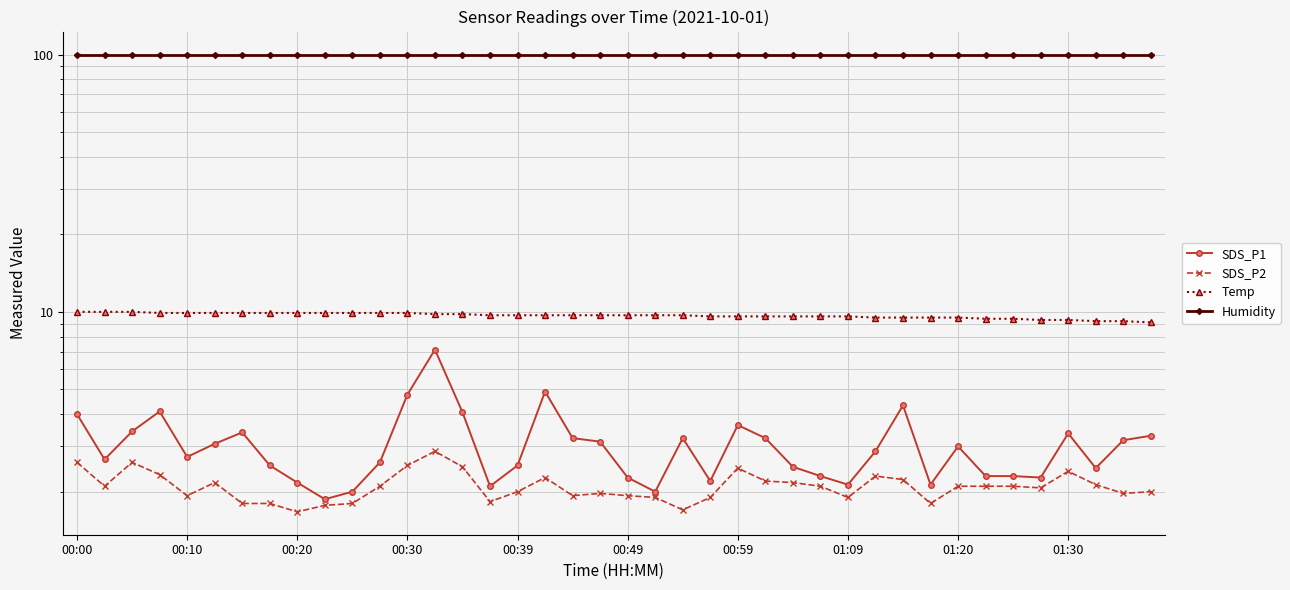

Count the number of data series in this chart.

4